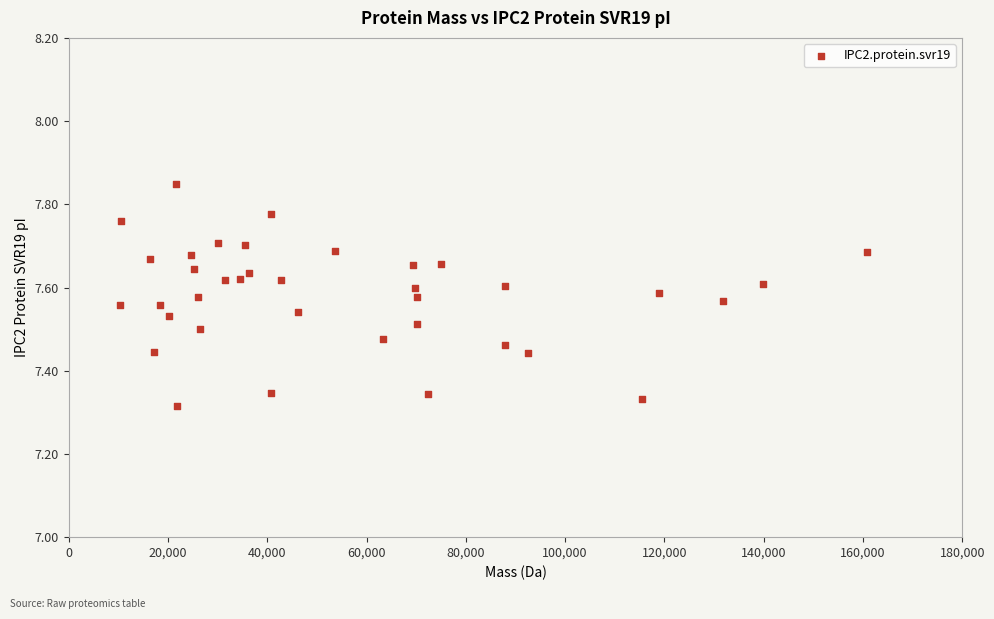

What is the range of Y values (max minus min)?

0.5